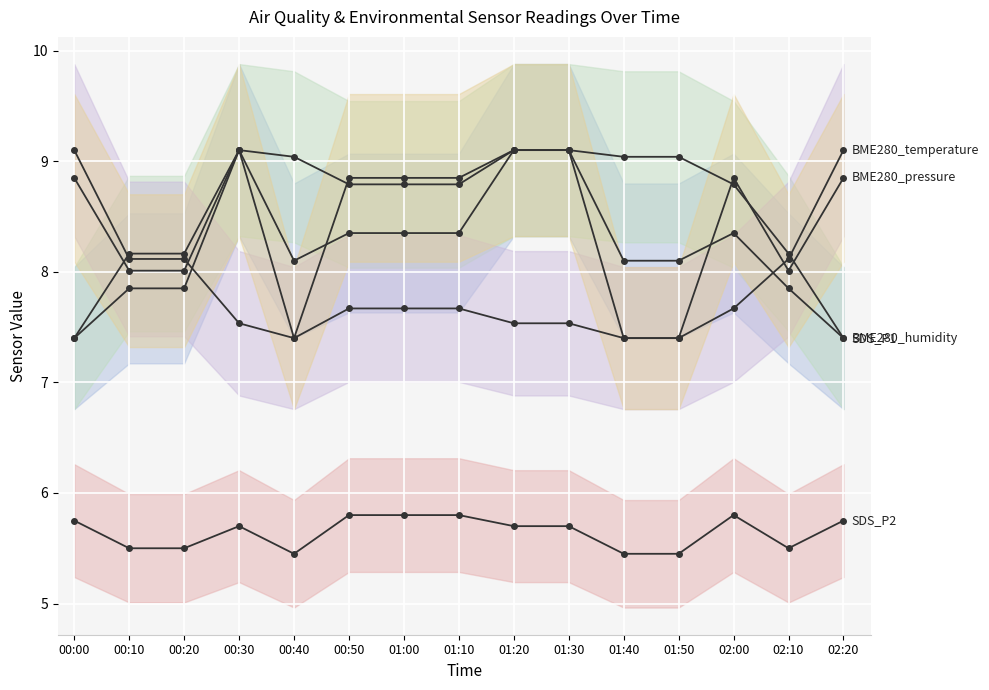

What position from the left is 02:20?

15